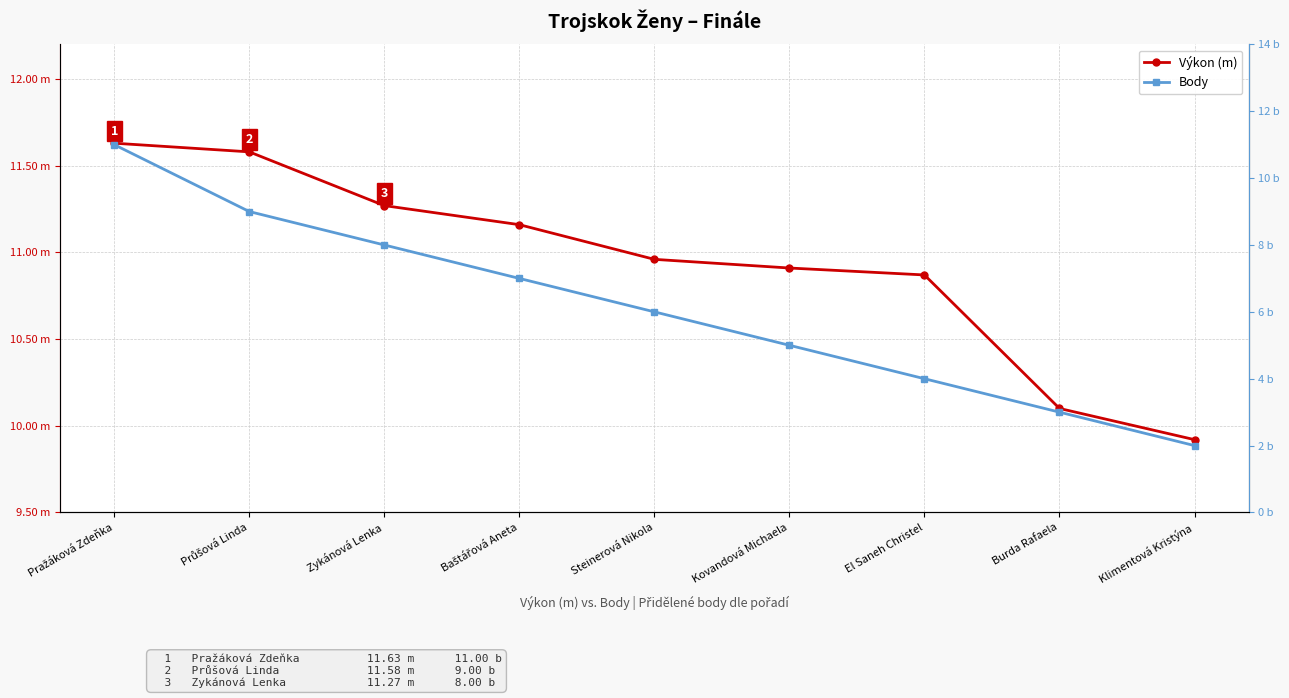

List the labels in order of Výkon (m) value, largest first.

Pražáková Zdeňka, Průšová Linda, Zykánová Lenka, Baštářová Aneta, Steinerová Nikola, Kovandová Michaela, El Saneh Christel, Burda Rafaela, Klimentová Kristýna